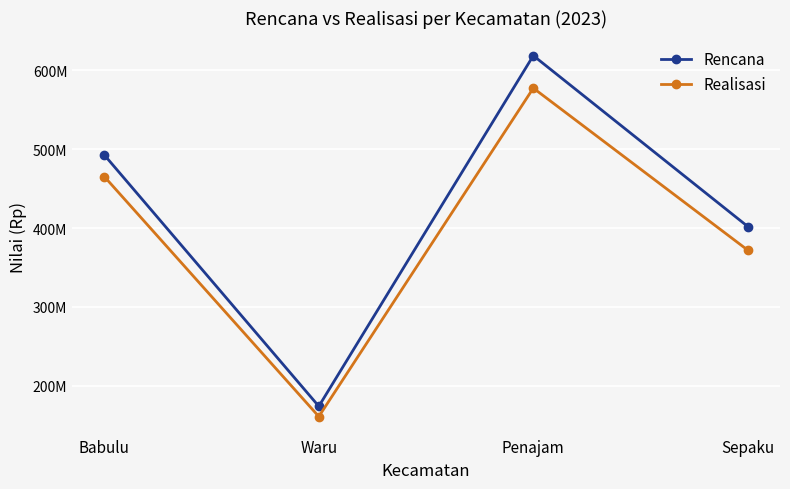

At which category does Realisasi reach its first local peak?

Penajam